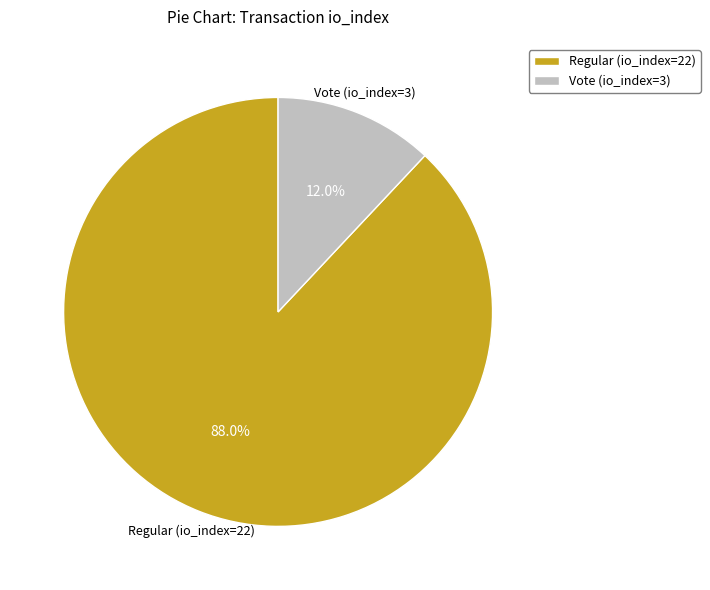

Is the sum of Vote (io_index=3) and Regular (io_index=22) greater than half?

Yes